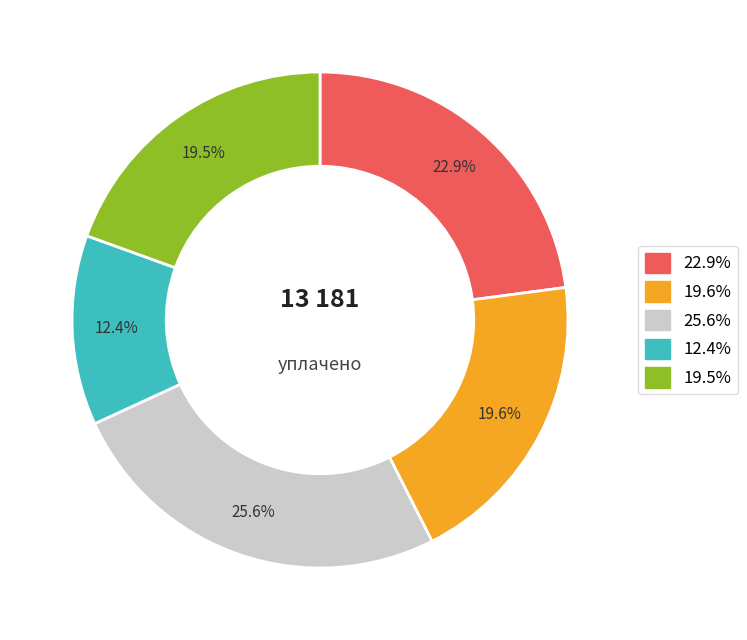

What is the smallest slice in the pie chart?

12.4%